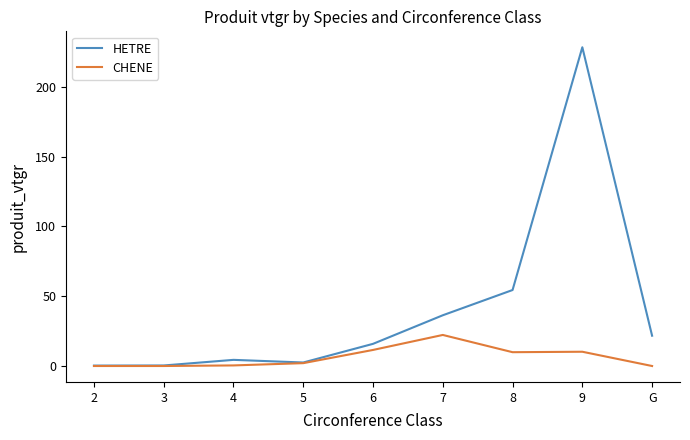

What is the sum of all CHENE values?

56.4